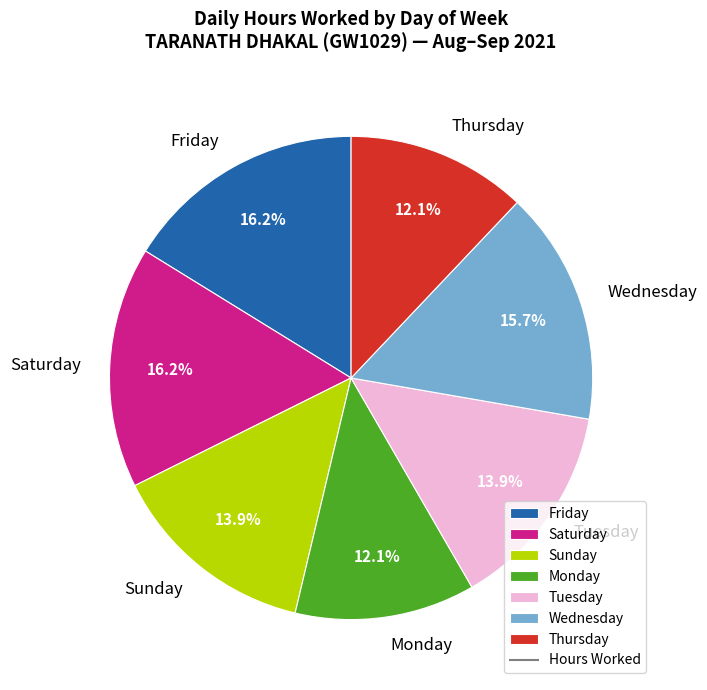

How much of the chart is everything except Wednesday?

84.3%